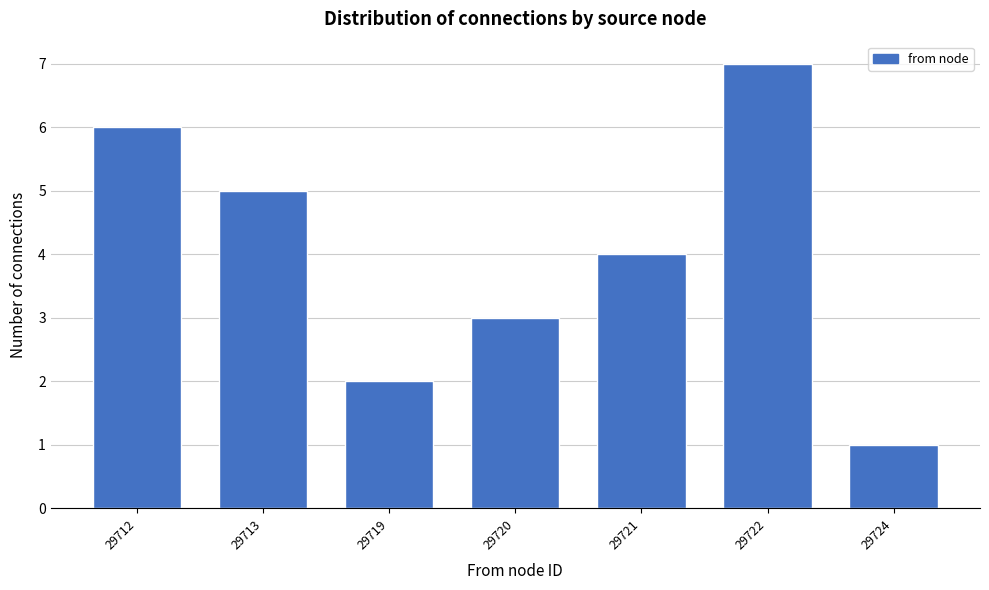

Reading left to right, list all the values displayed in this chart.

29712=6	29713=5	29719=2	29720=3	29721=4	29722=7	29724=1